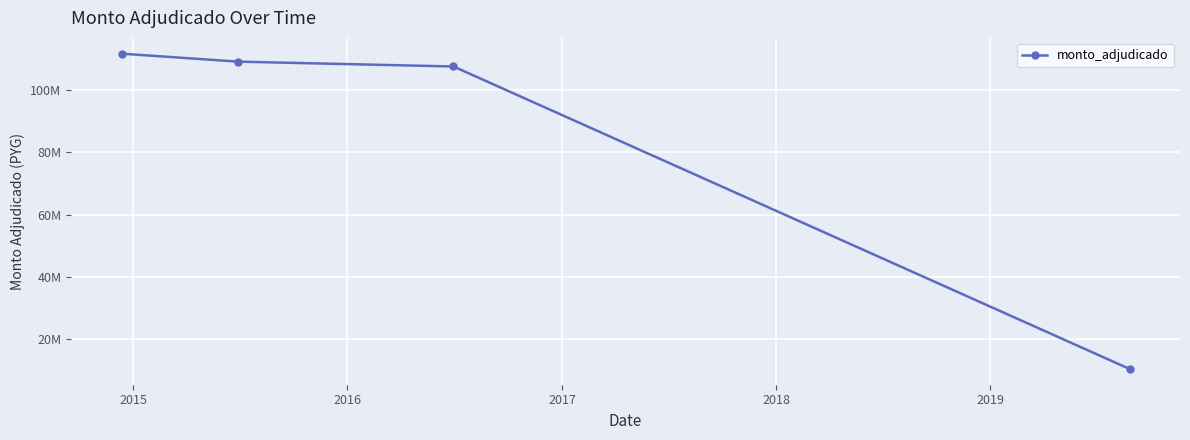

Count the number of categories in the chart.

4